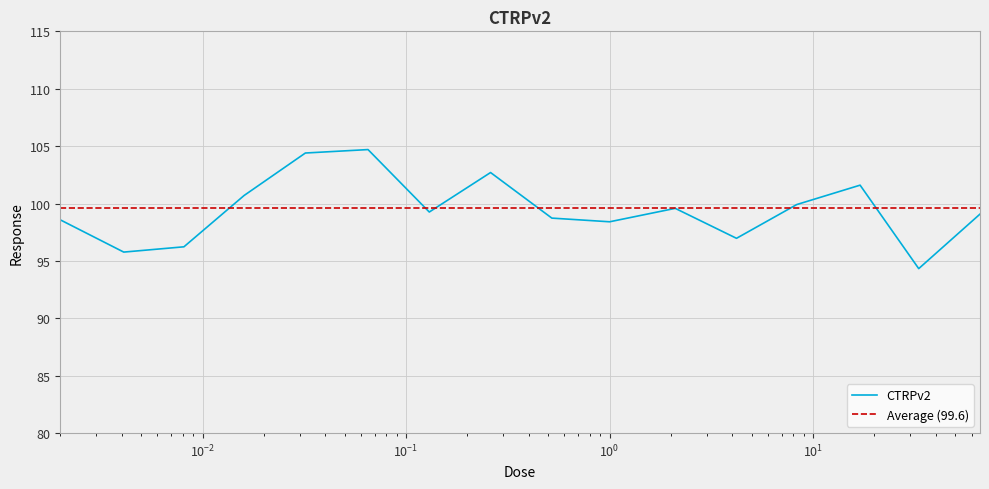

What is the difference between the second highest and minimum values?

10.1